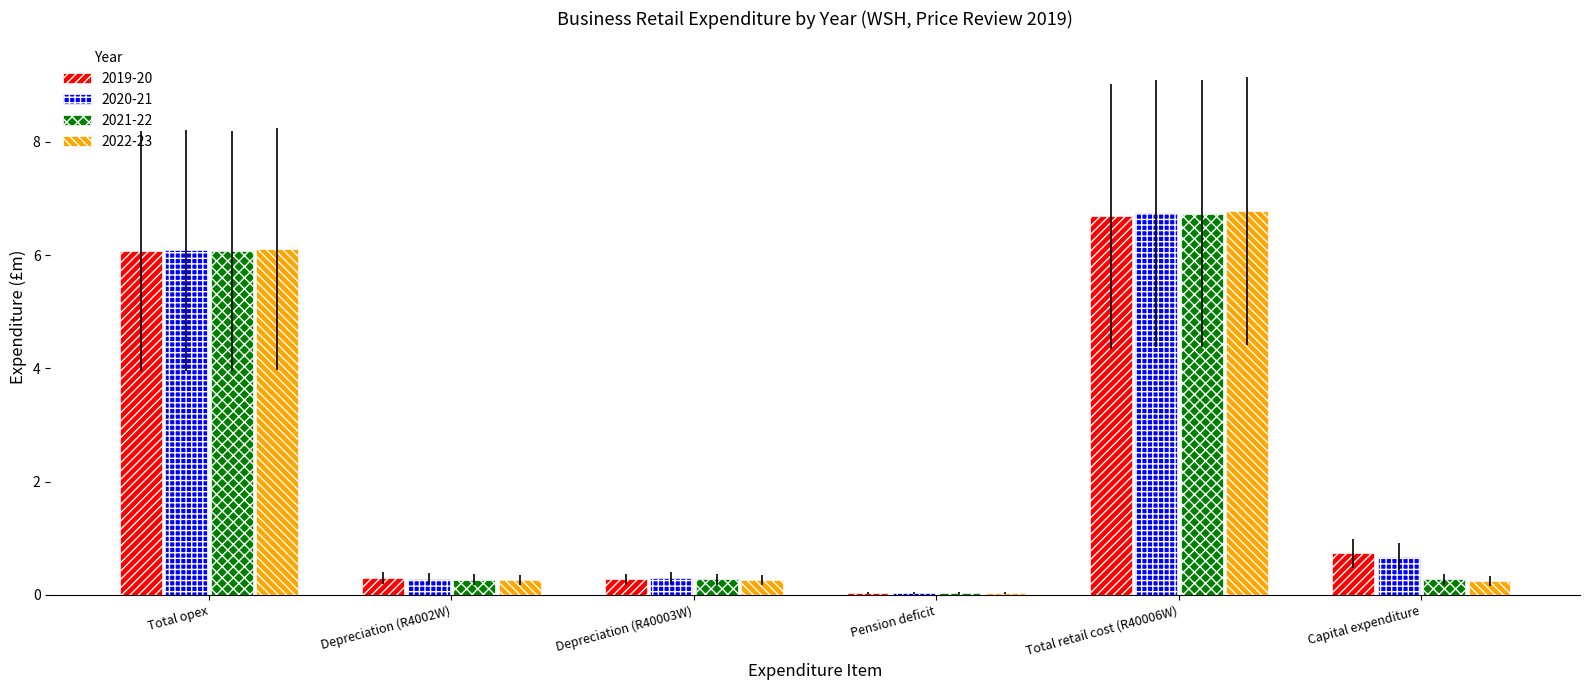

What is the label of the 5th bar from the left?

Total retail cost (R40006W)